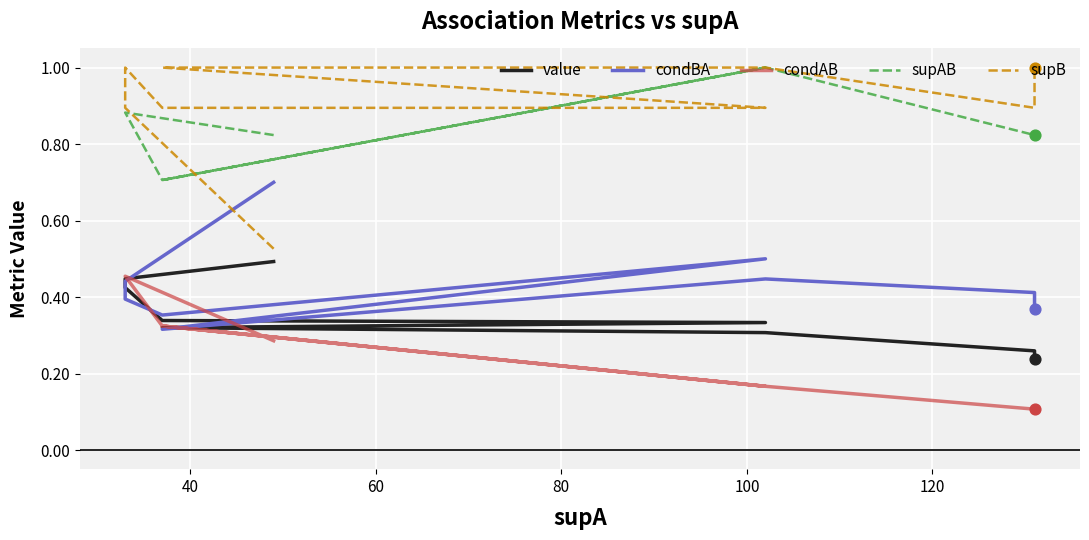

Which series contains the highest Y value?

supAB